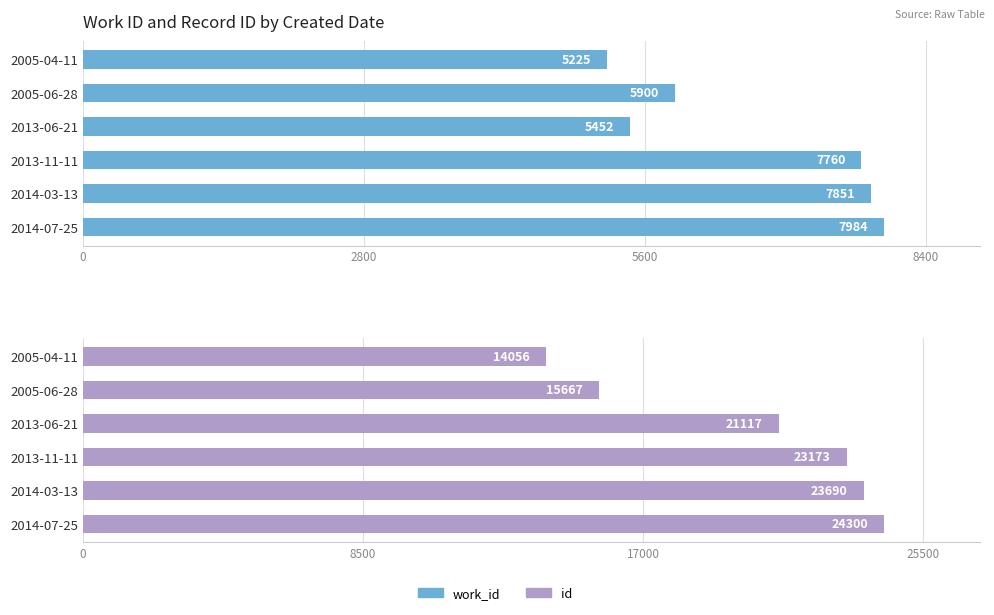

Is the value of id at 2014-07-25 greater than the value of work_id at 2014-07-25?

Yes